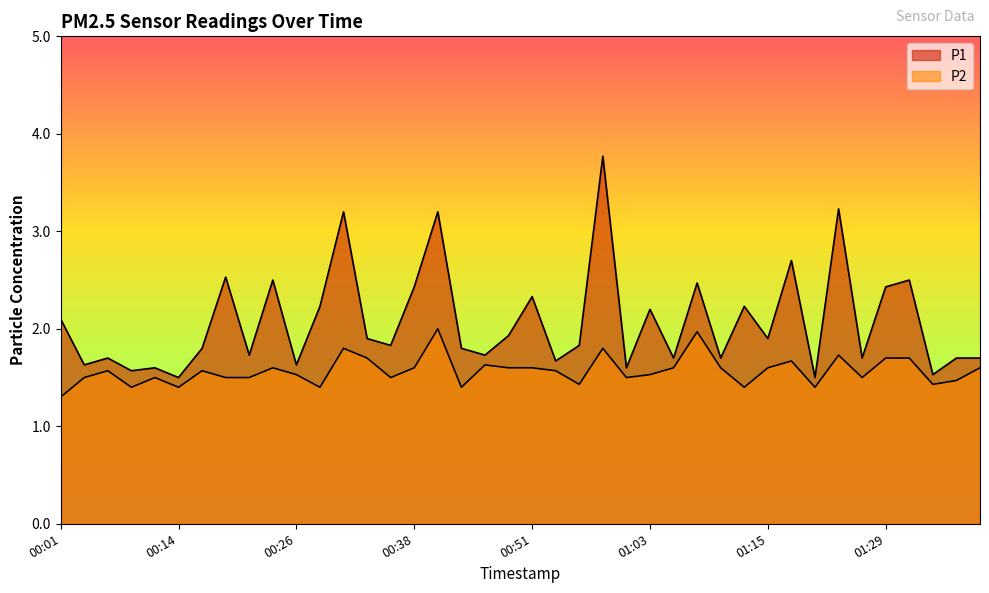

Is the value of P1 at 00:01 greater than the value of P2 at 01:23?

Yes